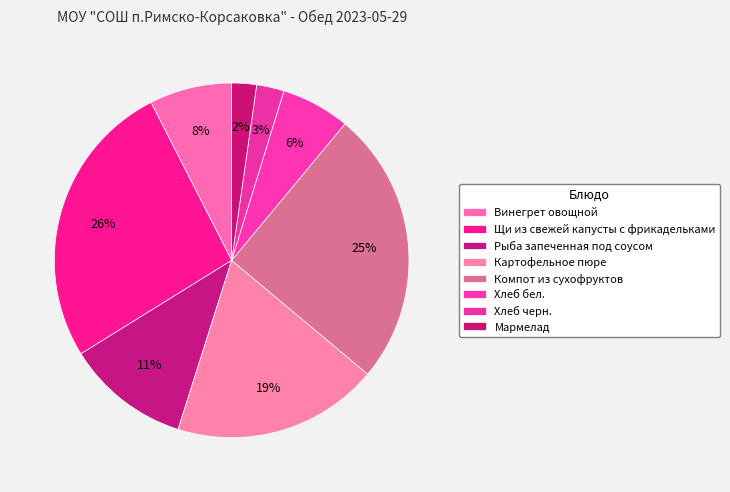

How many slices are in this pie chart?

8